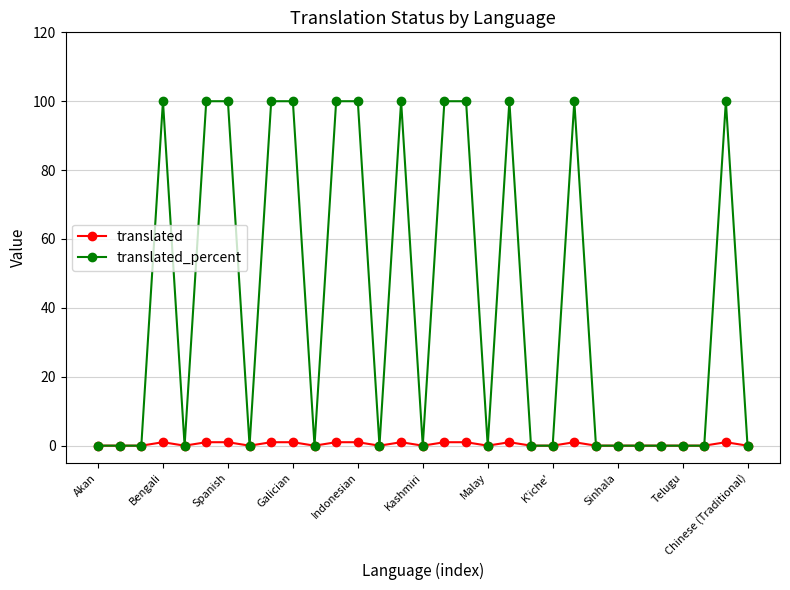

Rank the series by their average value, from highest to lowest.

translated_percent, translated